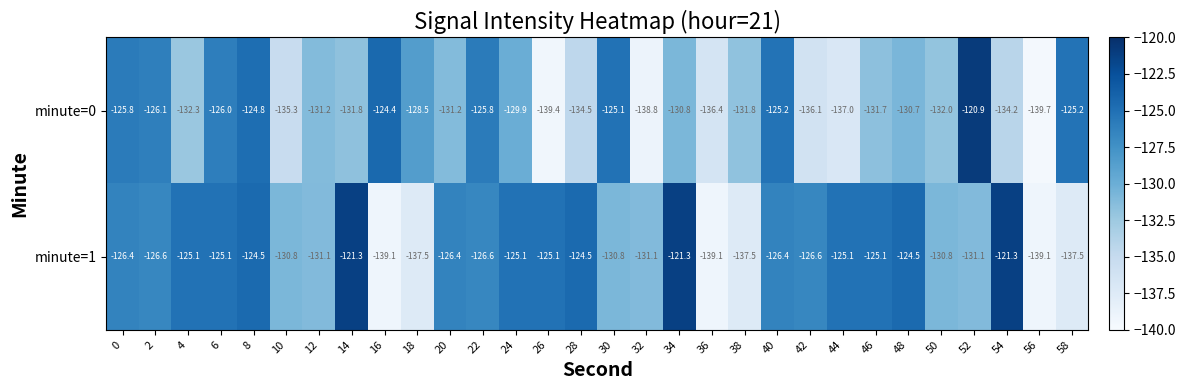

What is the greatest value displayed?

-120.9